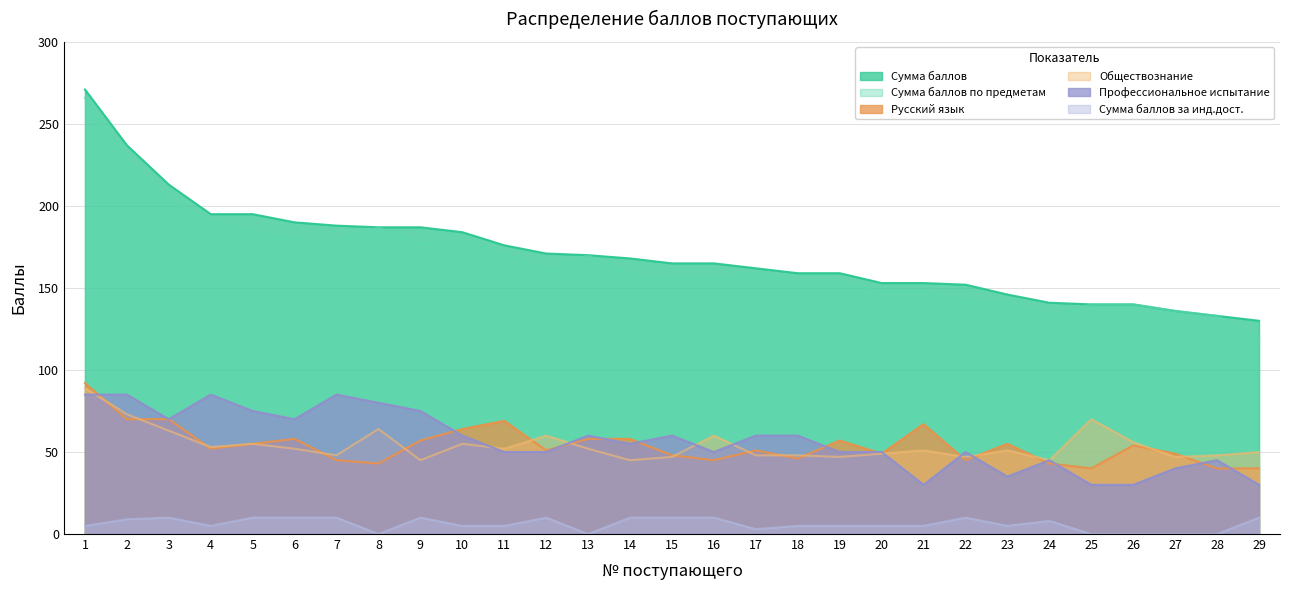

What is the value of the Обществознание point at the 10th from the left?

55